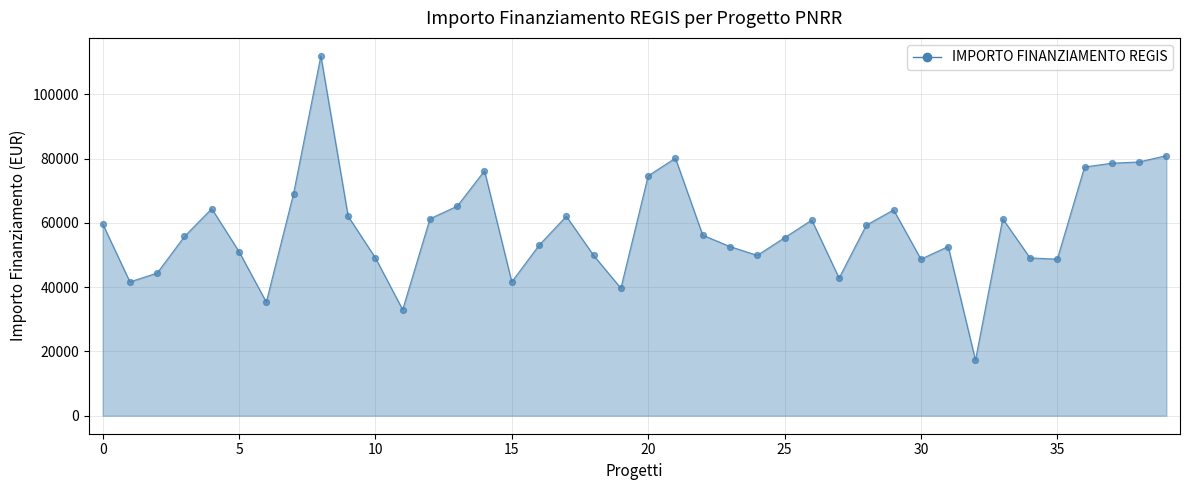

What is the difference between the maximum and minimum values?

94665.7